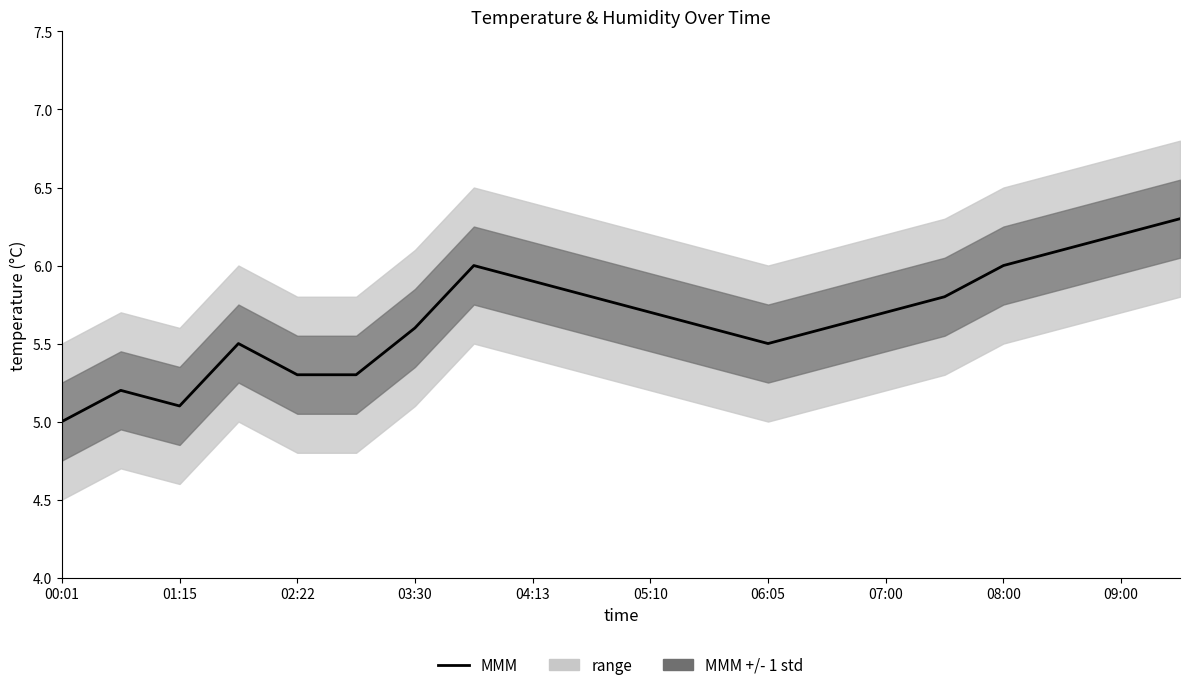

What is the minimum value shown in the chart?

5.0